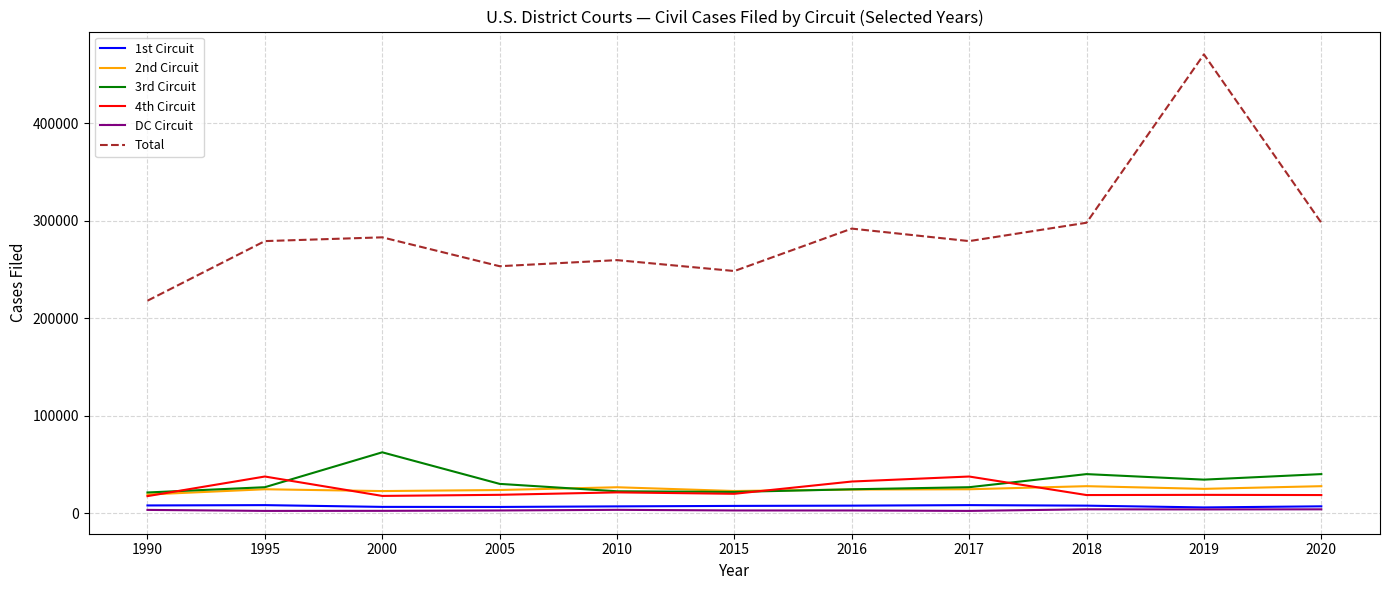

List the series in order of their peak value, highest first.

Total, 3rd Circuit, 4th Circuit, 2nd Circuit, 1st Circuit, DC Circuit